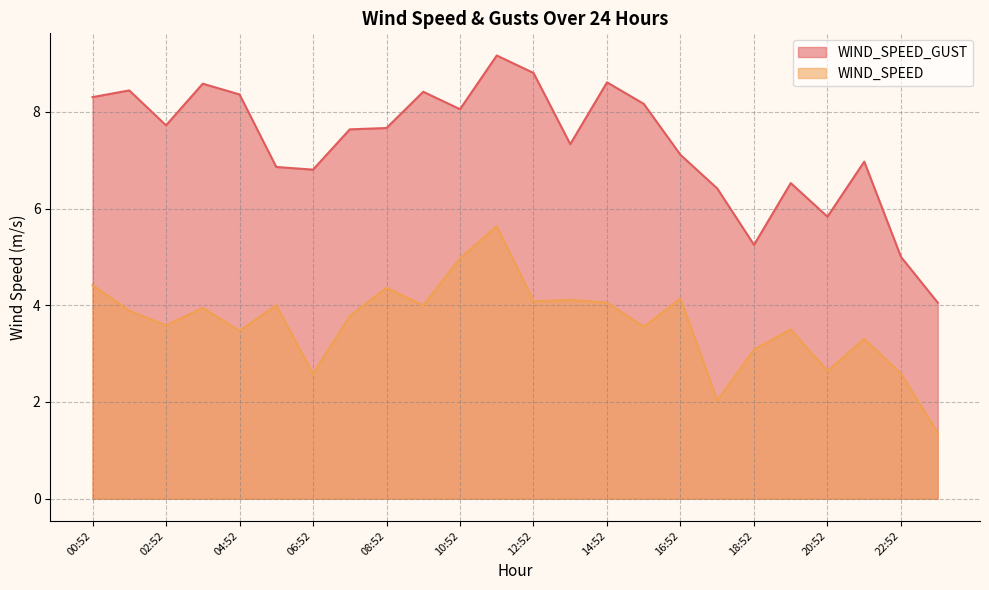

What is the difference between the WIND_SPEED_GUST values at 07:52 and 03:52?

0.9